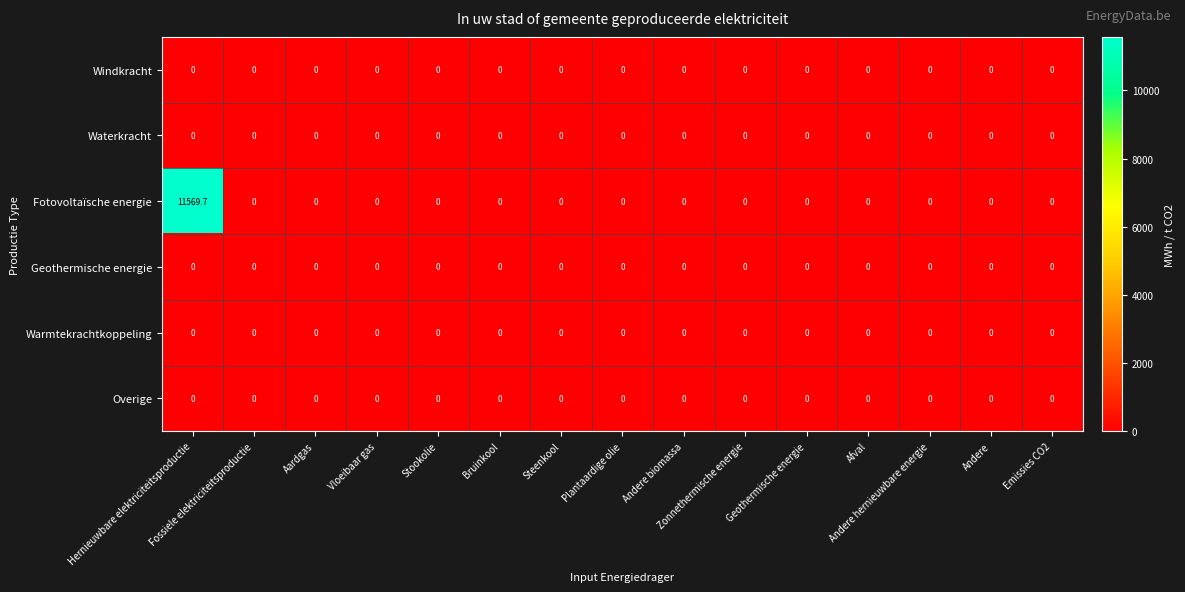

Which series has the widest spread of values?

Fotovoltaïsche energie